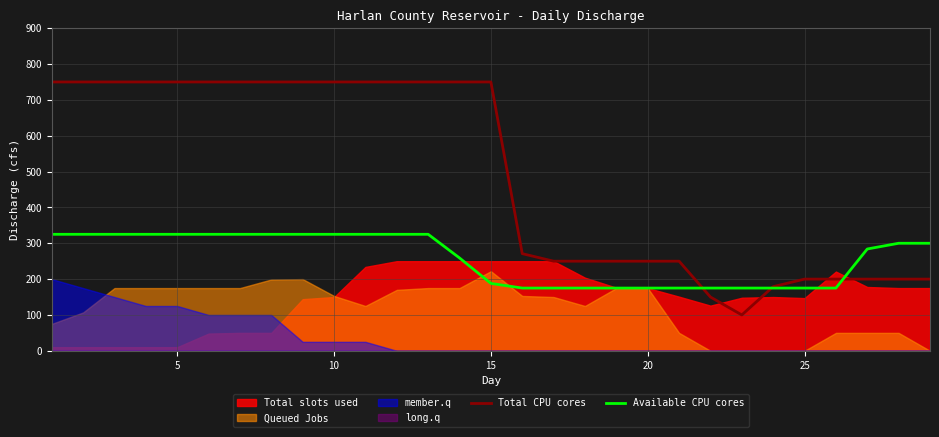

How many intersections are there between Total CPU cores and Available CPU cores?

3